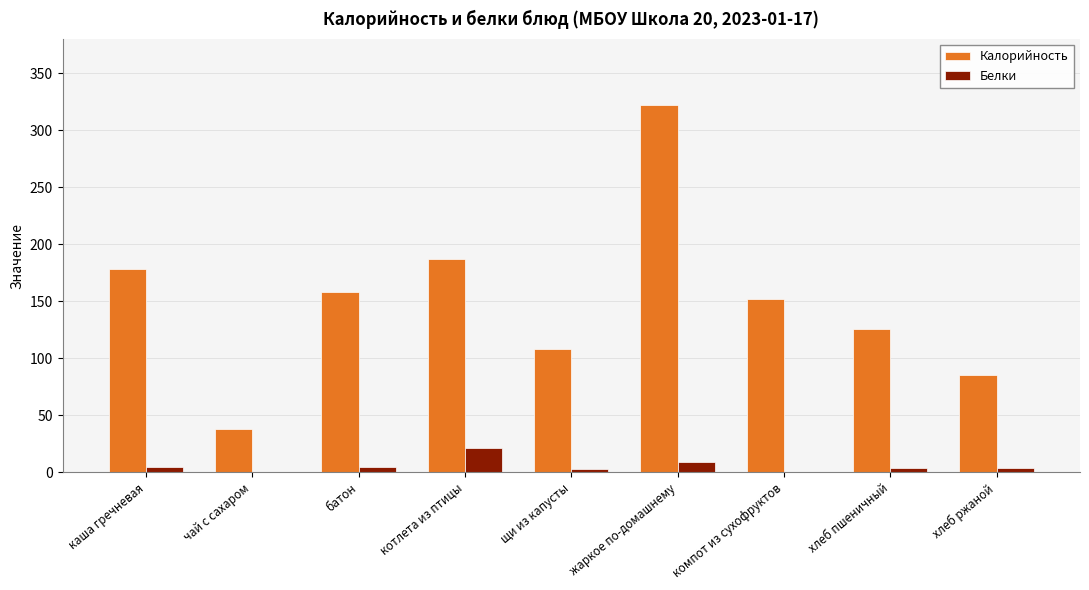

Count the number of data series in this chart.

2